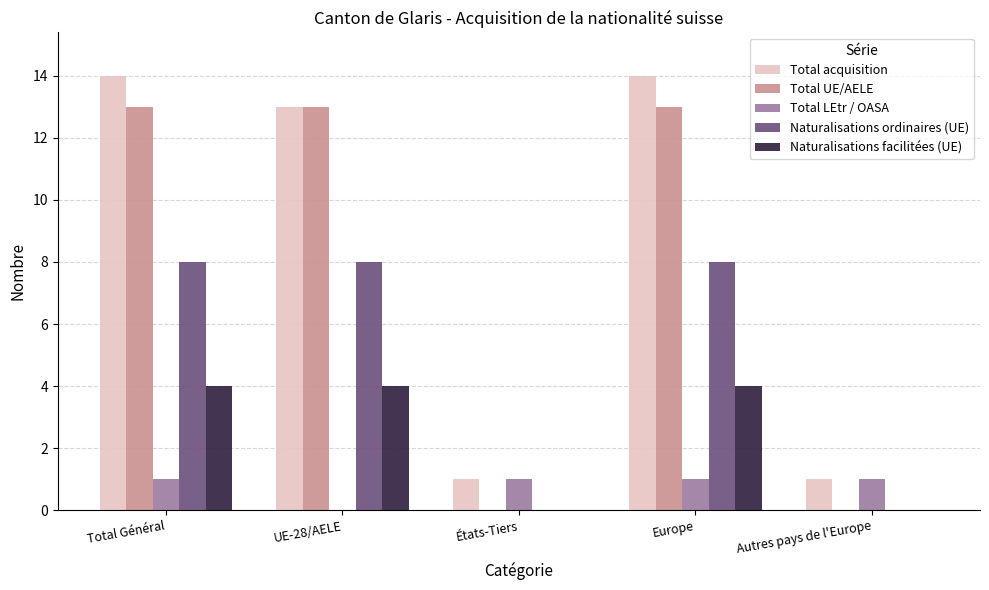

How many groups of bars are there?

5